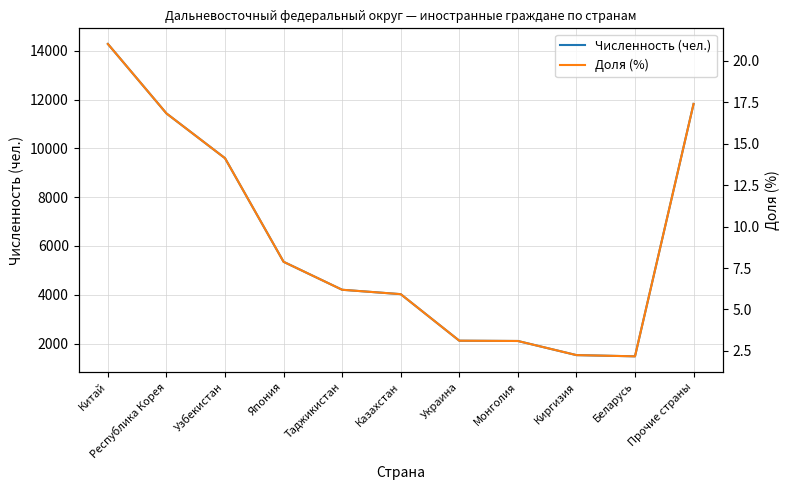

What is the sum of the Доля (%) values at Украина and Узбекистан?

17.2